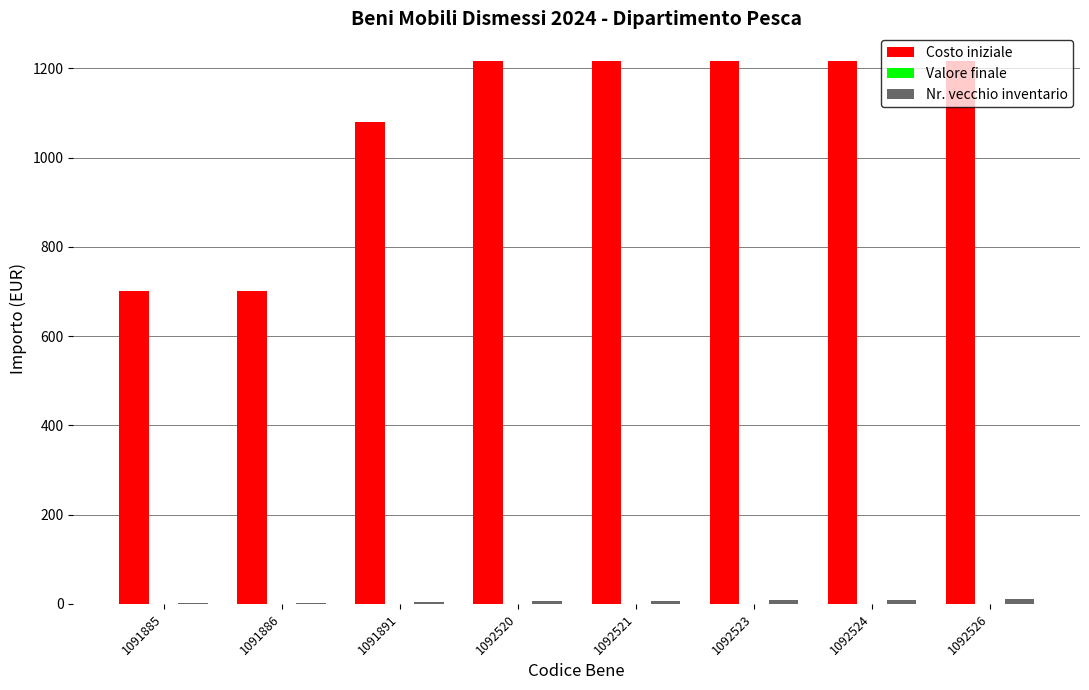

Where is Costo iniziale nearest to the value 959?

1091891